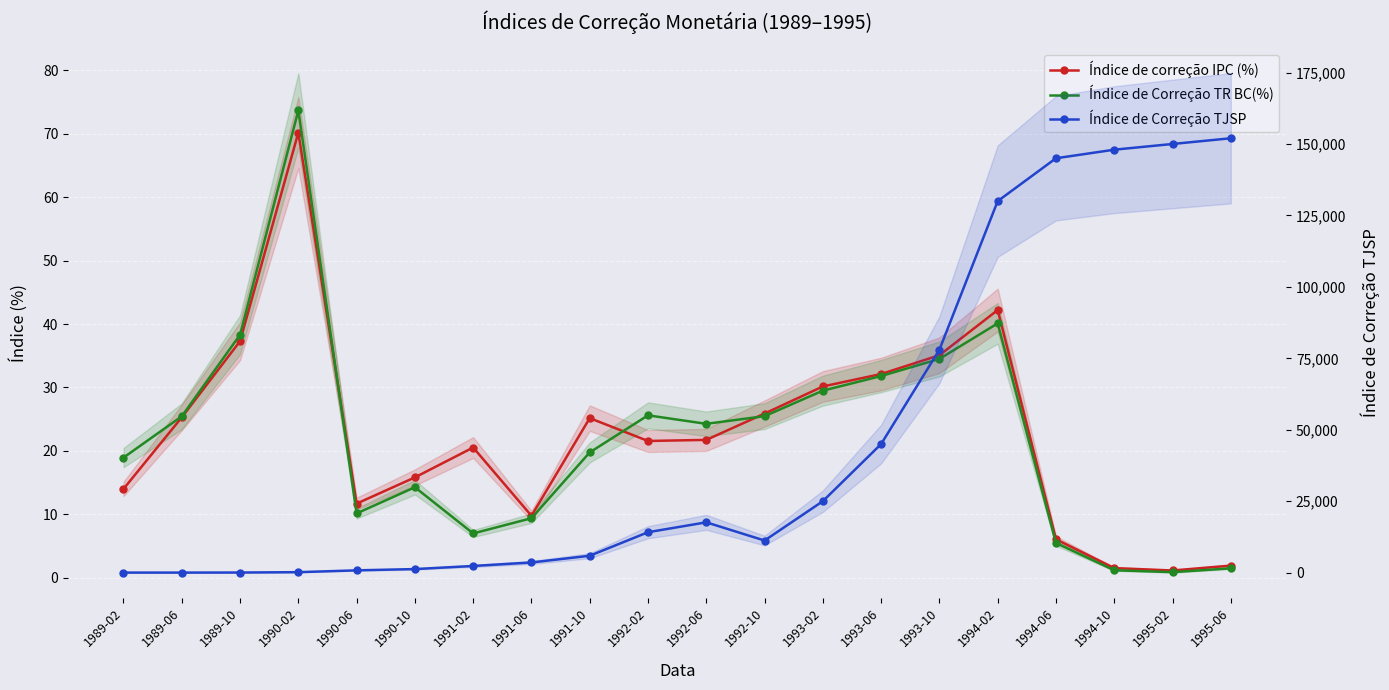

What is the maximum value for Índice de Correção TR BC(%)?

73.6